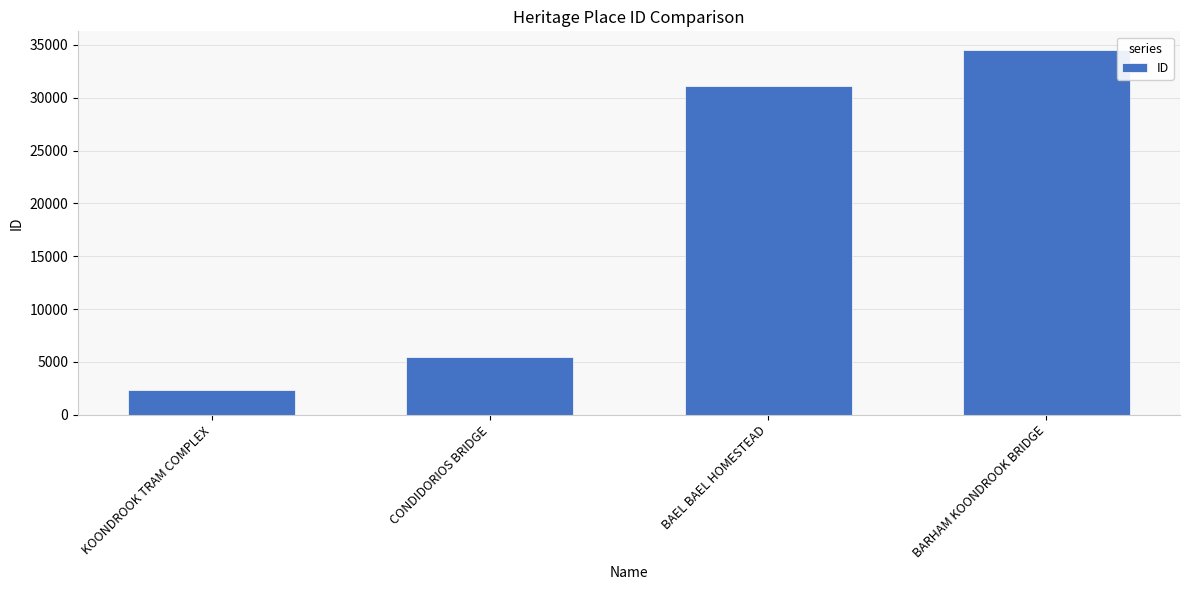

Reading right to left, transcribe all the data shown in this chart.

BARHAM KOONDROOK BRIDGE=34555	BAEL BAEL HOMESTEAD=31077	CONDIDORIOS BRIDGE=5492	KOONDROOK TRAM COMPLEX=2343